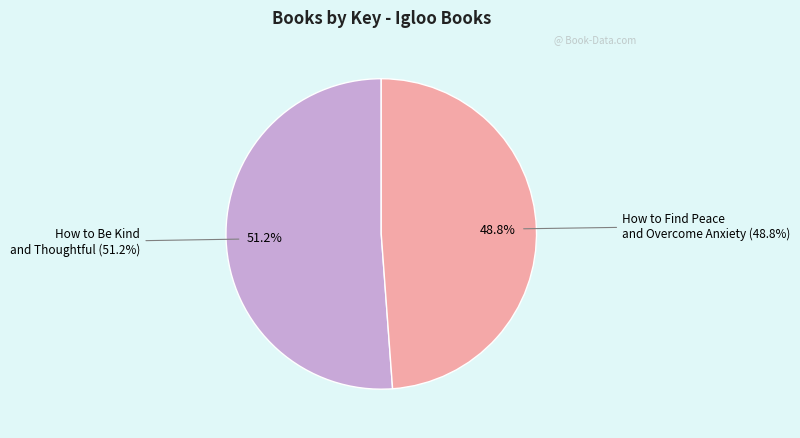

Count the number of slices in the pie.

2